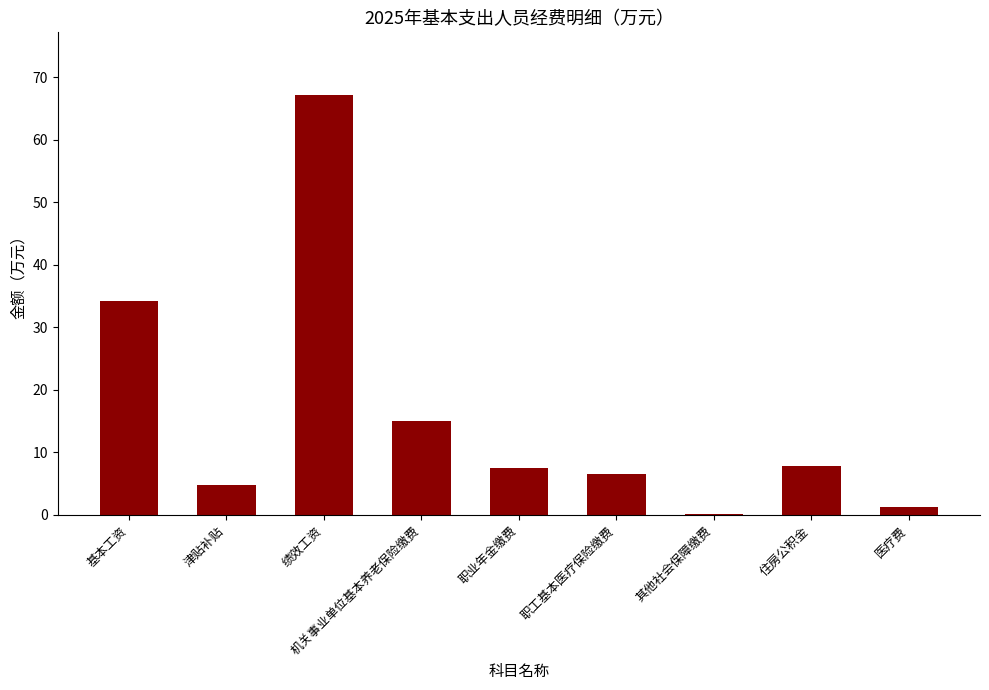

What is the sum of the values at 住房公积金 and 机关事业单位基本养老保险缴费?

22.8